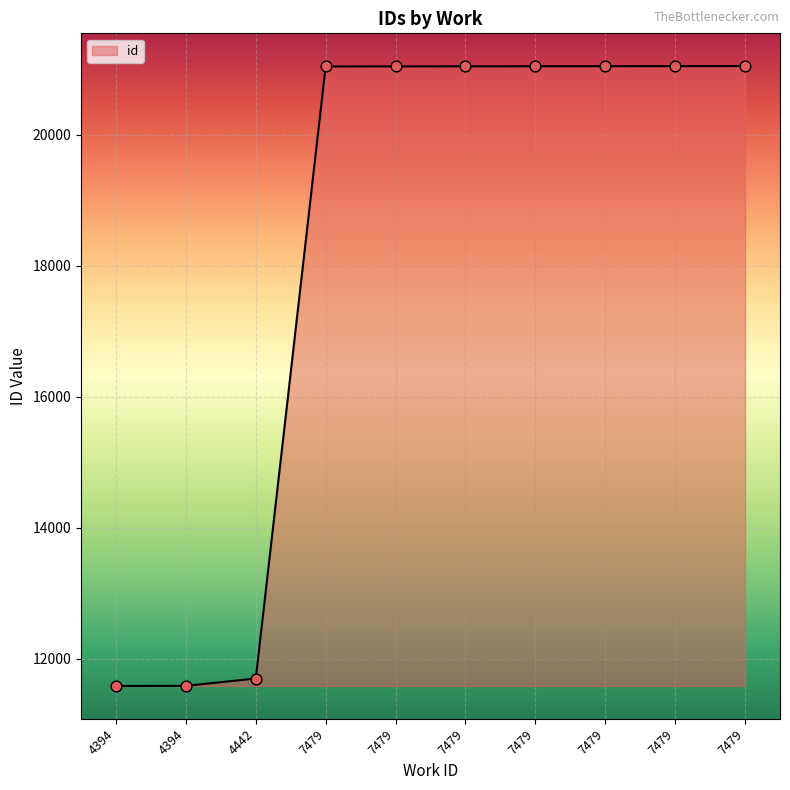

What is the ratio of the value at 7479 to the value at 4394?

1.8